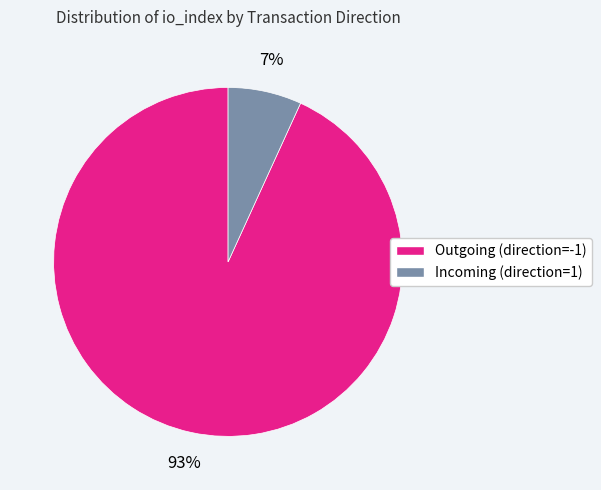

To the nearest percent, what is the average slice percentage?

50%